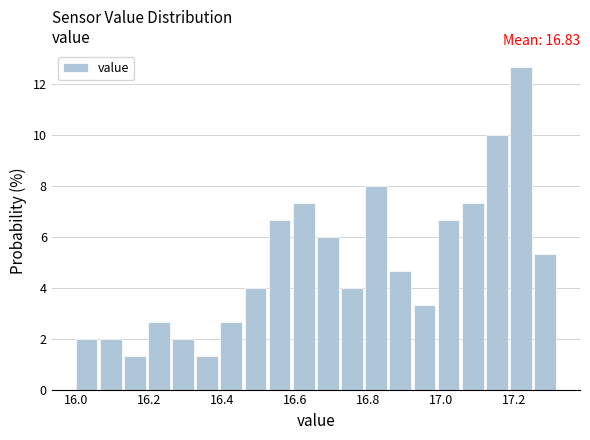

Around what value on the x-axis is the tallest bar? Give the approximate position of its centre, as read against the axis.

17.22